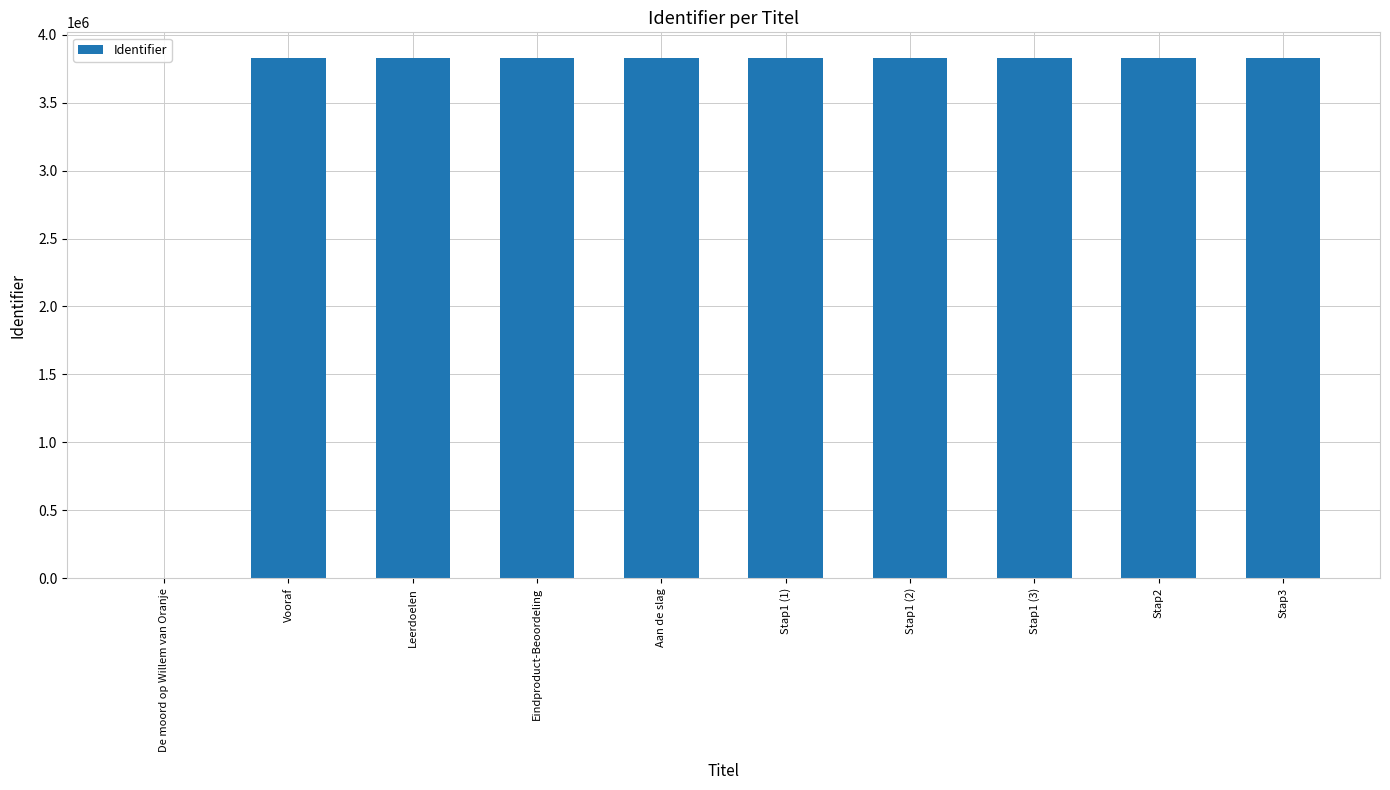

What is the sum of all values?

34438413